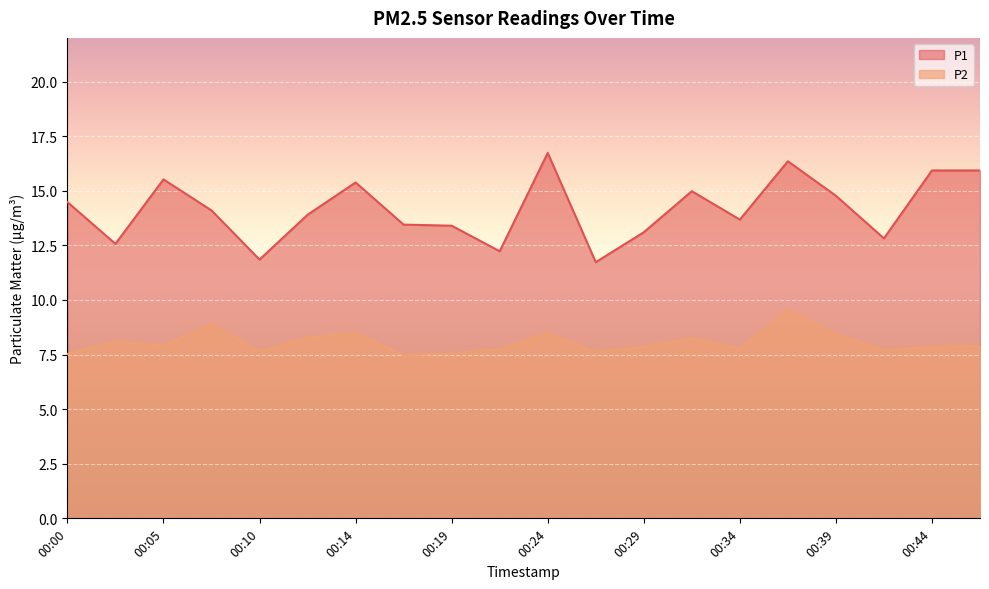

How many lines are shown in the chart?

2